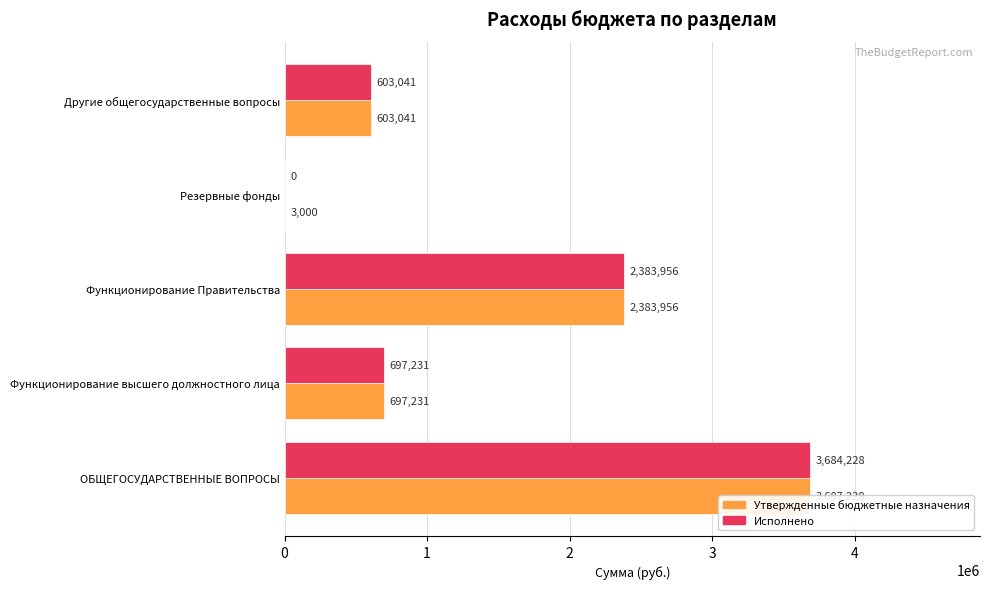

True or false: Утвержденные бюджетные назначения has a value of 187557.3 at Другие общегосударственные вопросы.

False